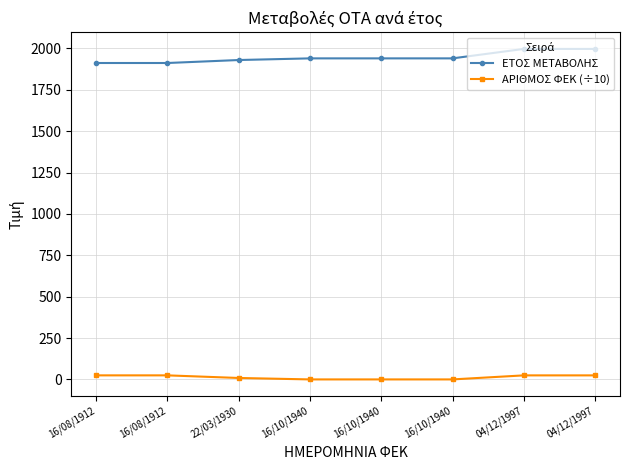

What is the sum of the ΕΤΟΣ ΜΕΤΑΒΟΛΗΣ values at 16/08/1912 and 16/10/1940?

3852.0